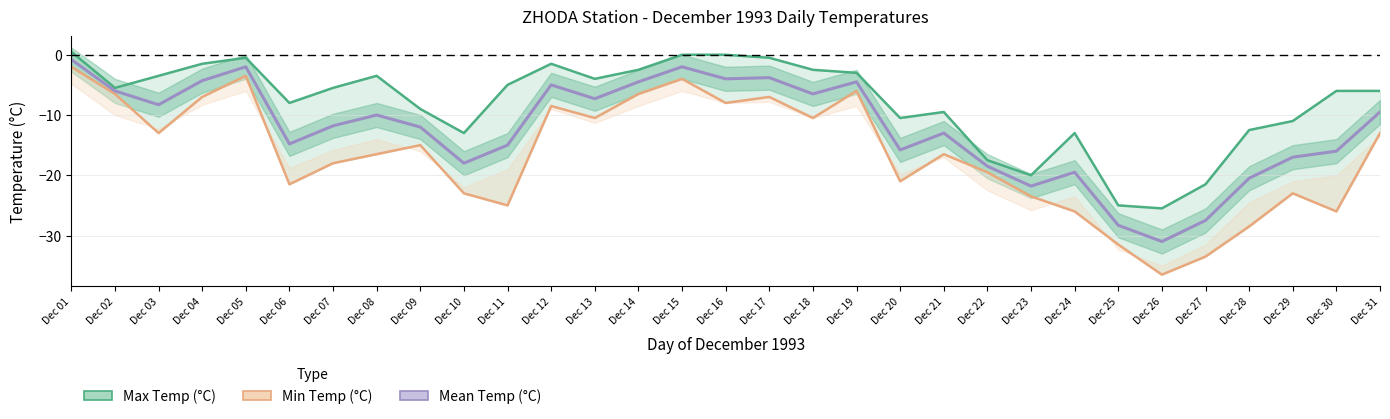

At how many categories does at least one series exceed -20?

27